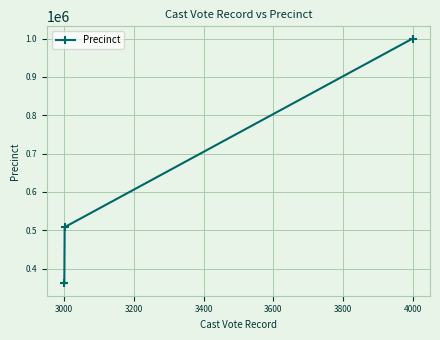

What is the minimum value shown in the chart?

361111